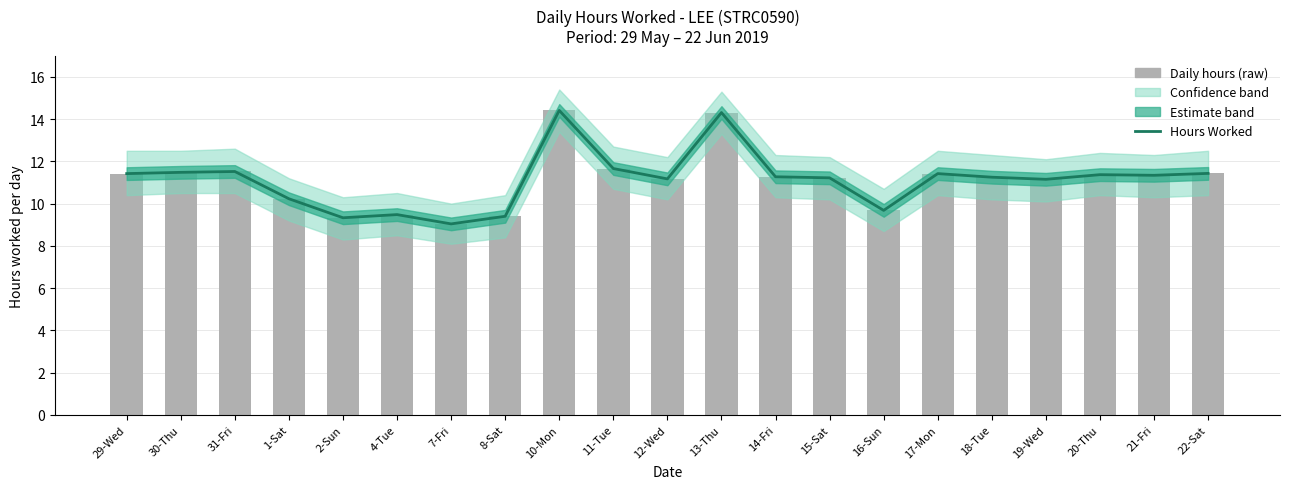

Where is Hours Worked nearest to the value 11?

19-Wed